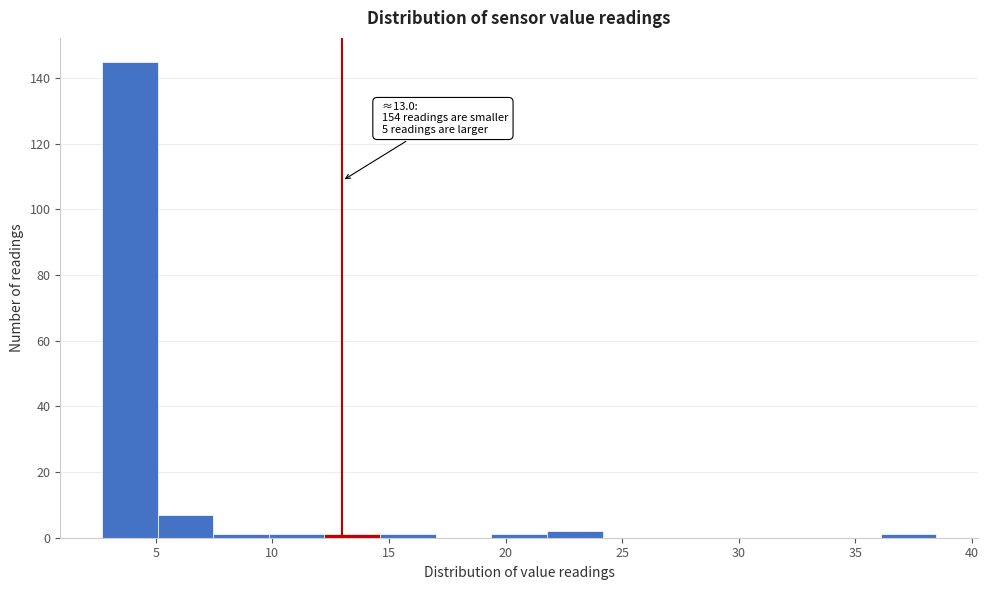

Which range on the x-axis has the tallest bar?

2.5 to 5.0